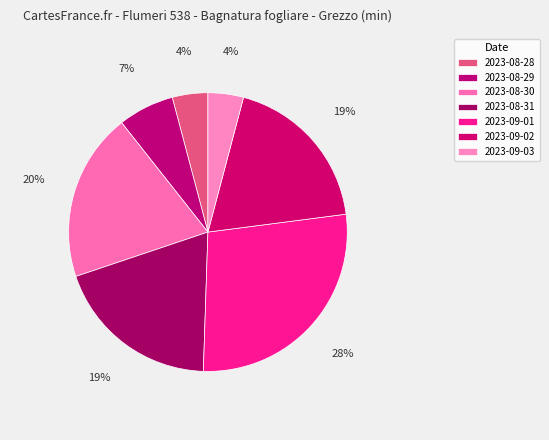

To the nearest percent, what is the difference between the 2023-09-01 and 2023-09-02 slice percentages?

9%